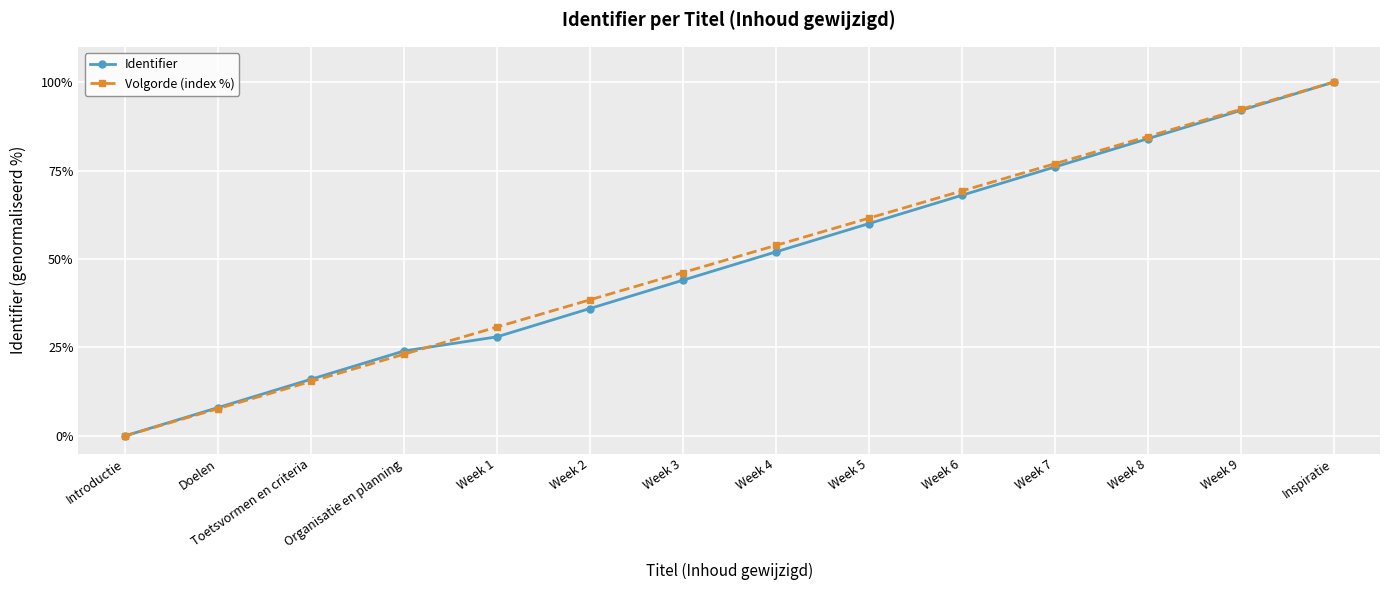

At how many categories does at least one series exceed 42?

8